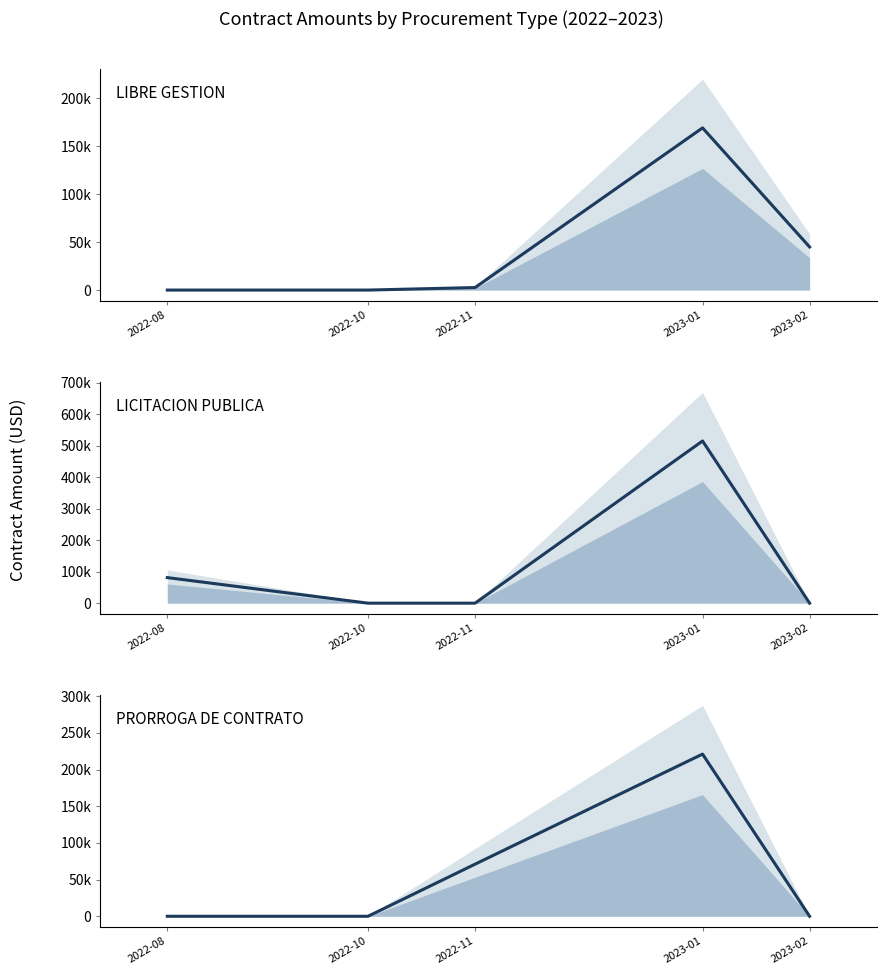

What is the greatest value displayed?

515513.5